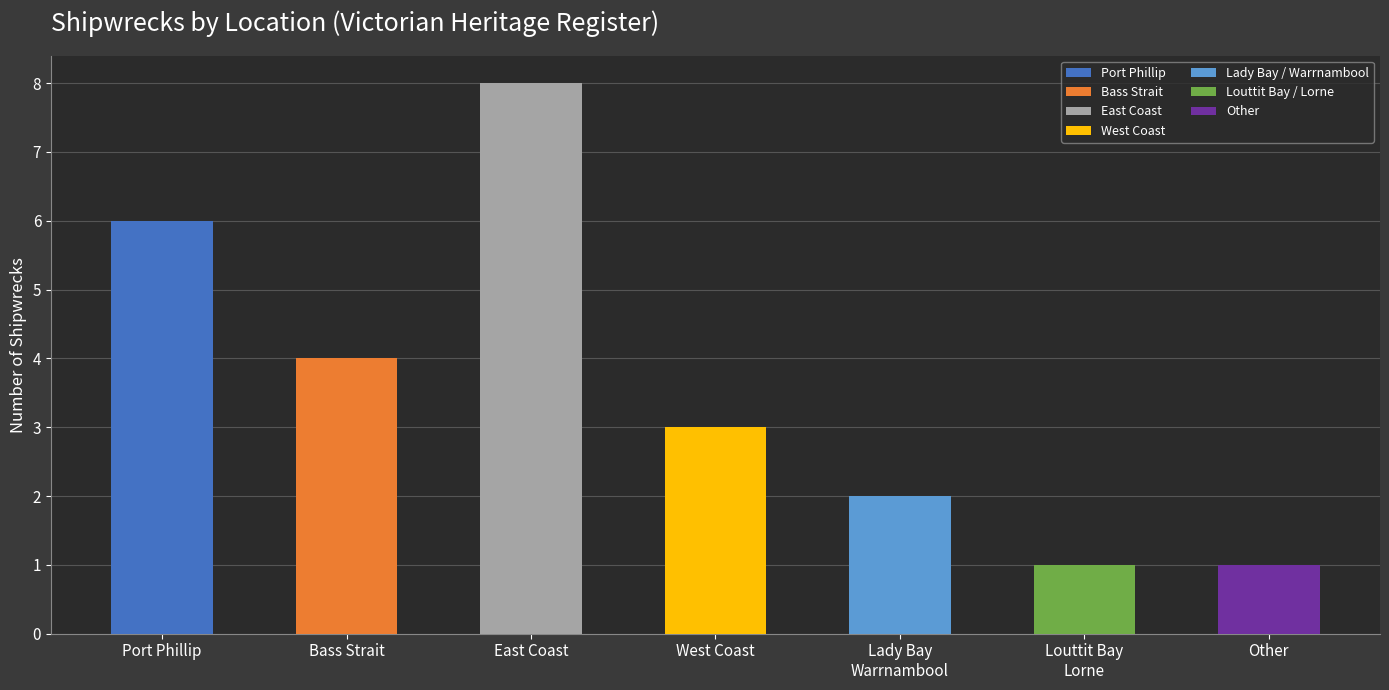

What is the value of the 4th bar from the left?

3